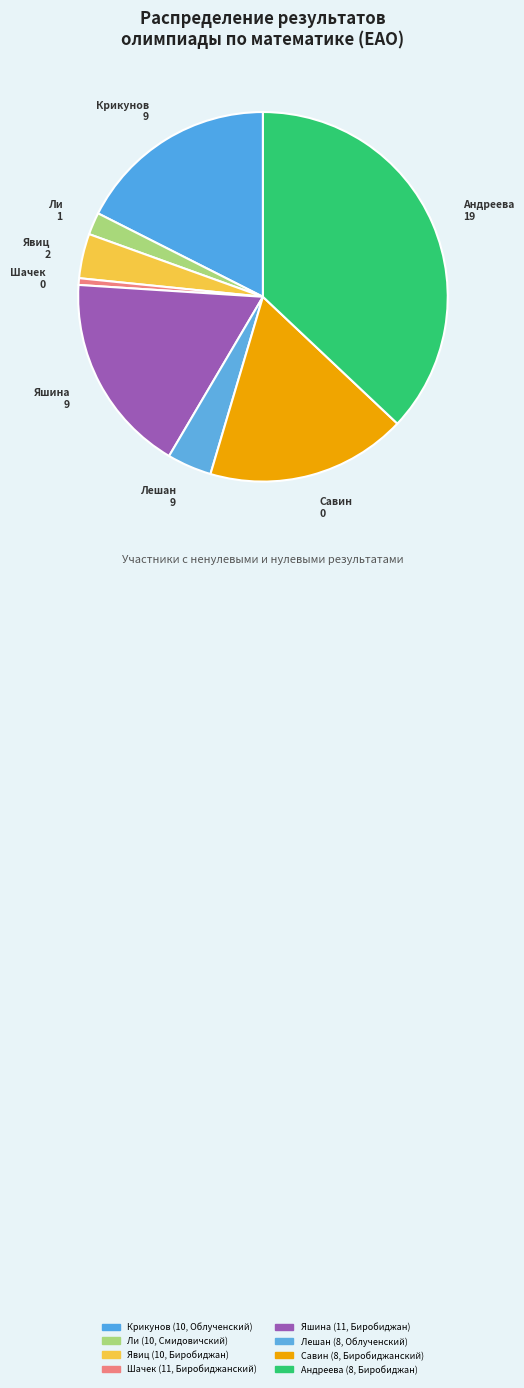

What is the largest slice in the pie chart?

Андреева (8, Биробиджан)